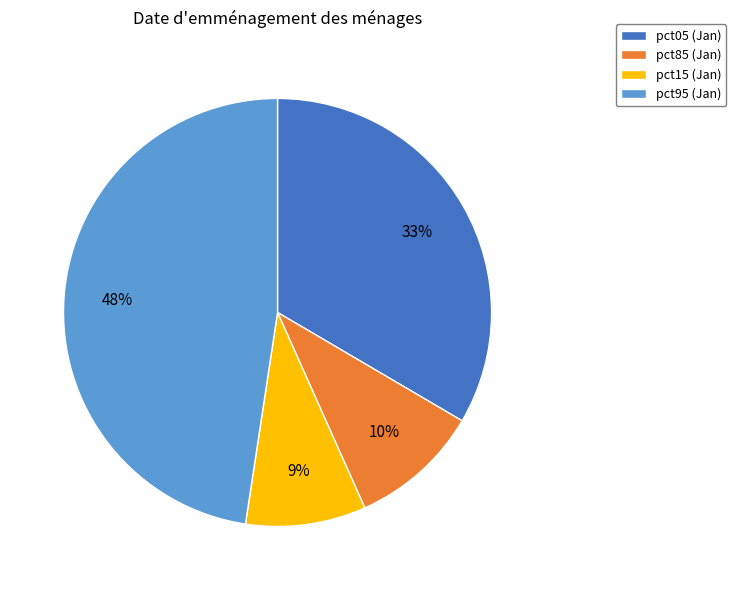

How many segments does this pie chart have?

4